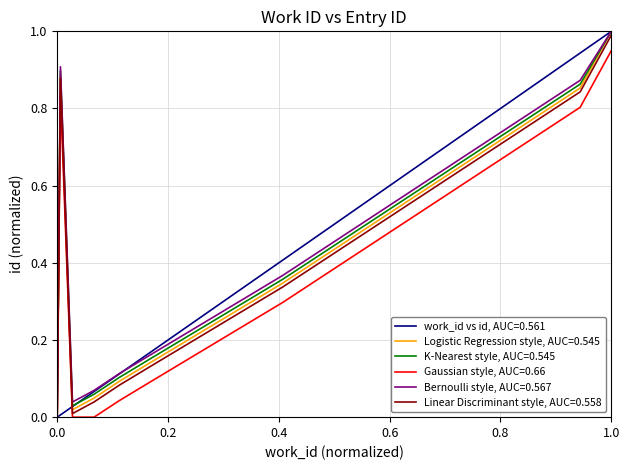

Is this an area chart (filled region under the line)?

No